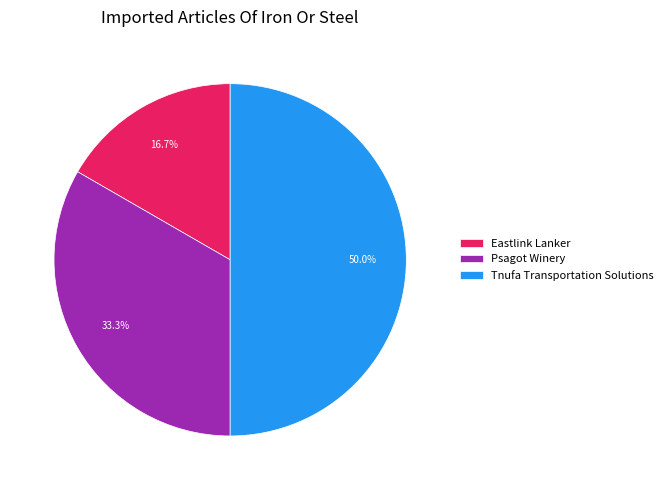

How many slices are in this pie chart?

3